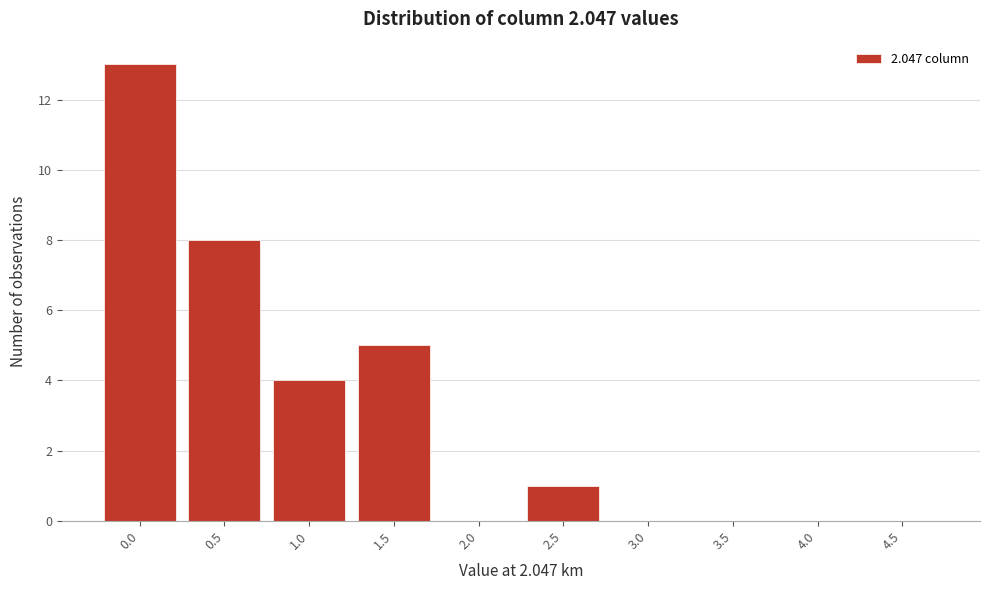

Reading left to right, list all the values displayed in this chart.

0.0=13	0.5=8	1.0=4	1.5=5	2.0=0	2.5=1	3.0=0	3.5=0	4.0=0	4.5=0